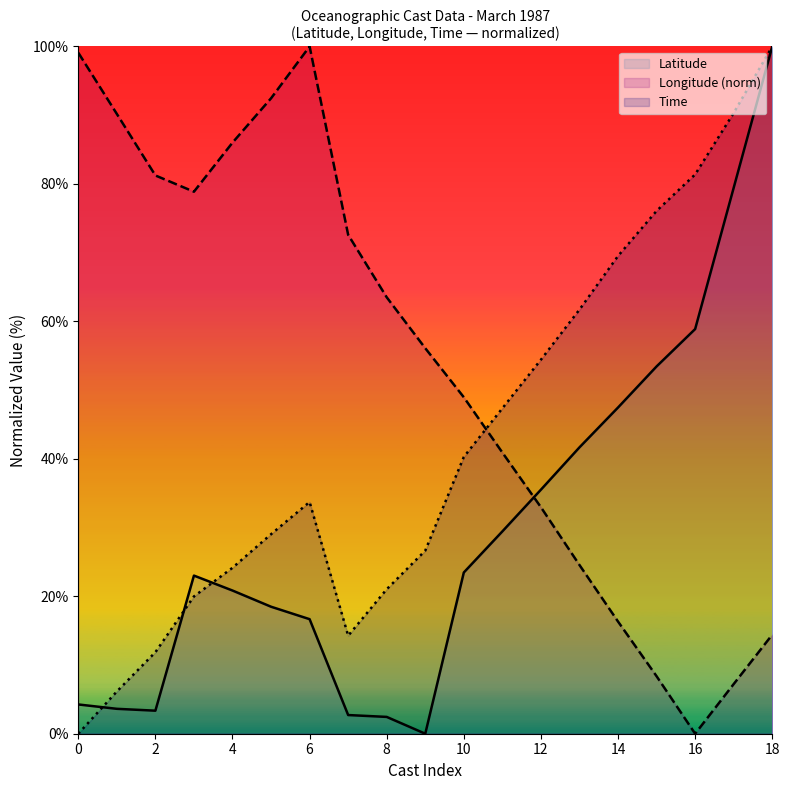

Rank the series by their average value, from highest to lowest.

Longitude (norm), Time, Latitude